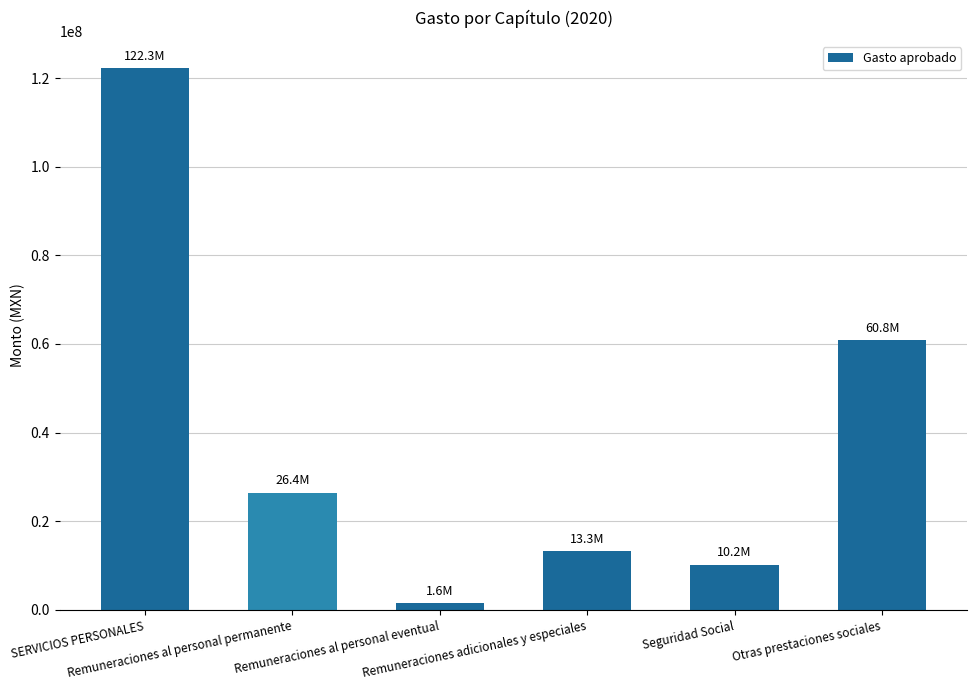

Reading left to right, transcribe all the data shown in this chart.

122250140.4	26444700.0	1563135.4	13270688.0	10182616.2	60793386.8